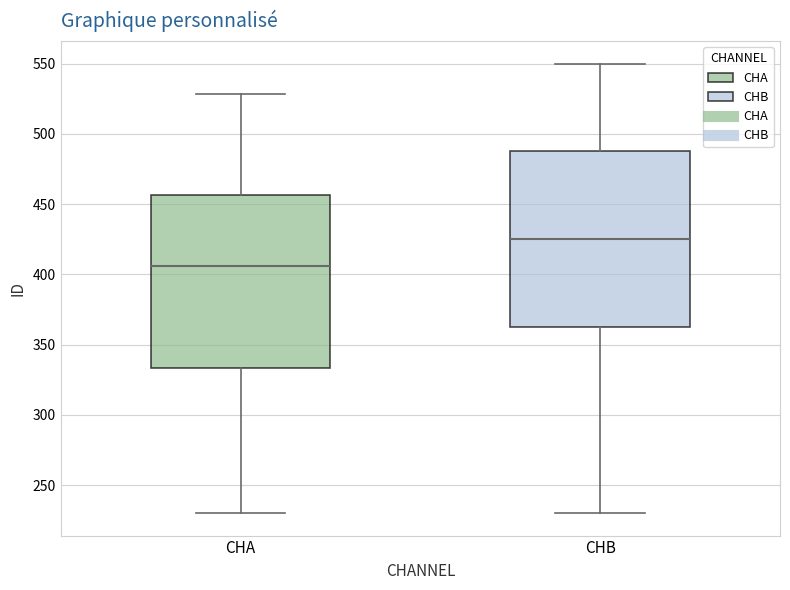

Where does the lower whisker of the box for CHB end on the y-axis? The values are not printed on the chart, so give them approximately, as read against the axis.

230